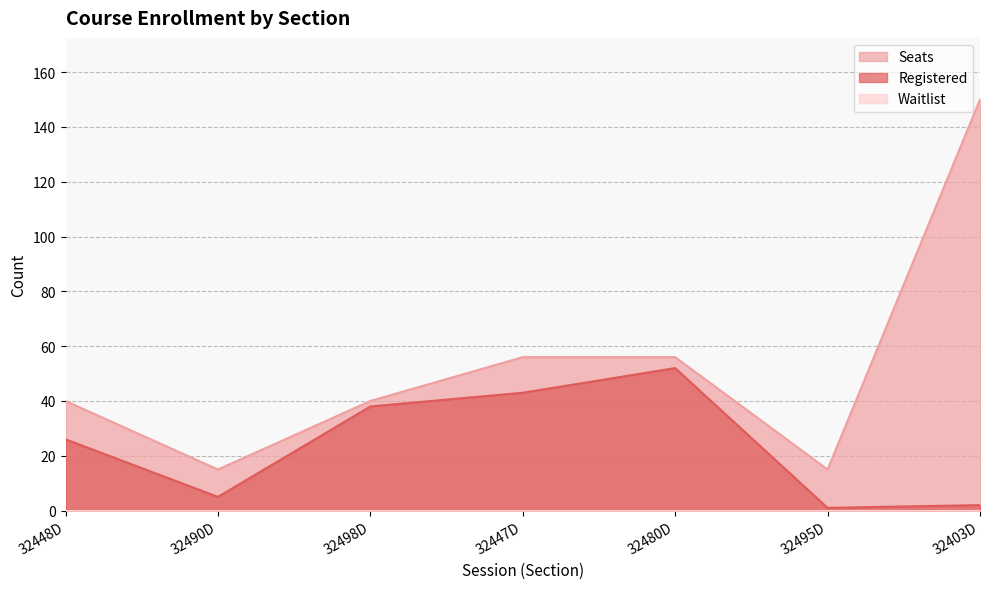

Which series has the widest spread of values?

Seats